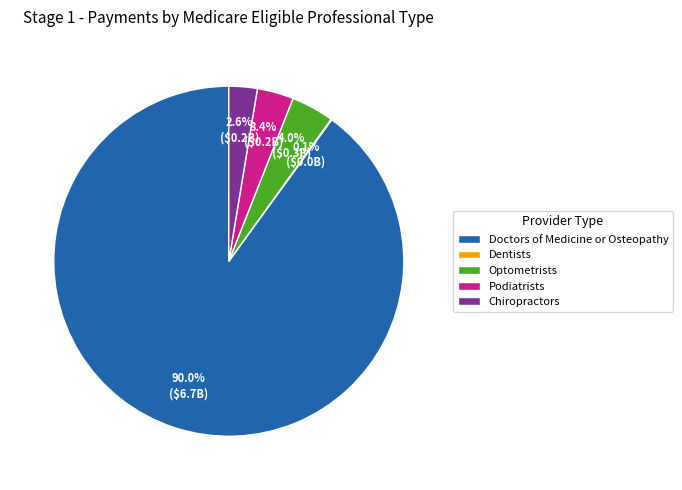

The Doctors of Medicine or Osteopathy slice represents 90% of the pie. True or false?

True